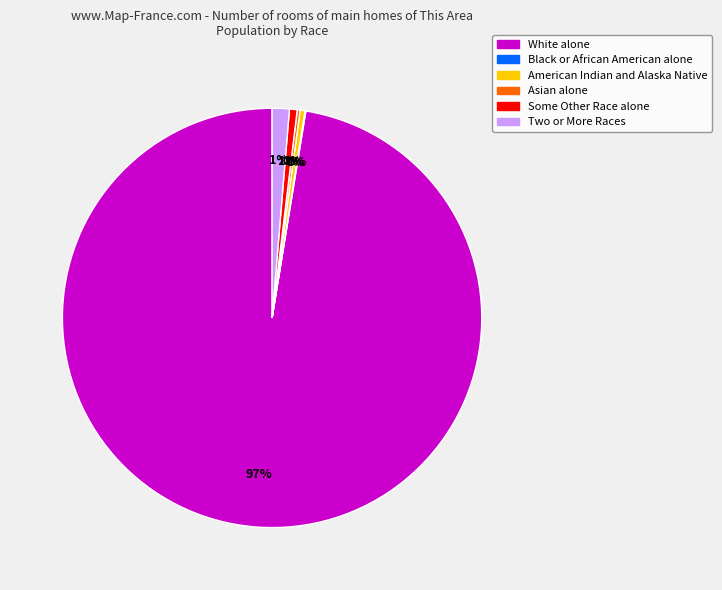

Is White alone the majority of the pie?

Yes